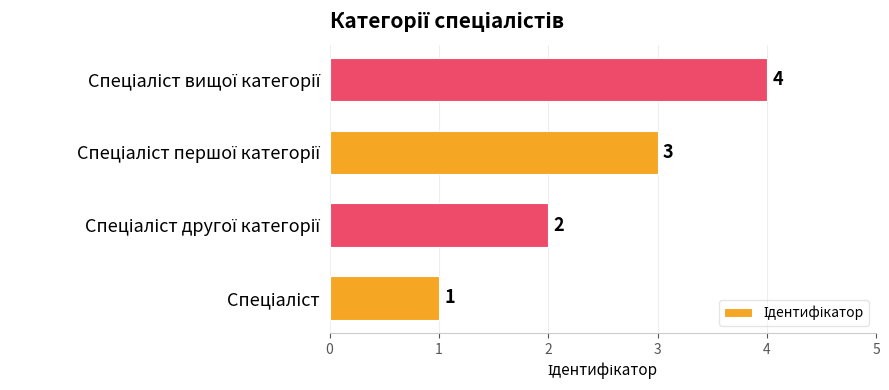

What is the sum of all values?

10